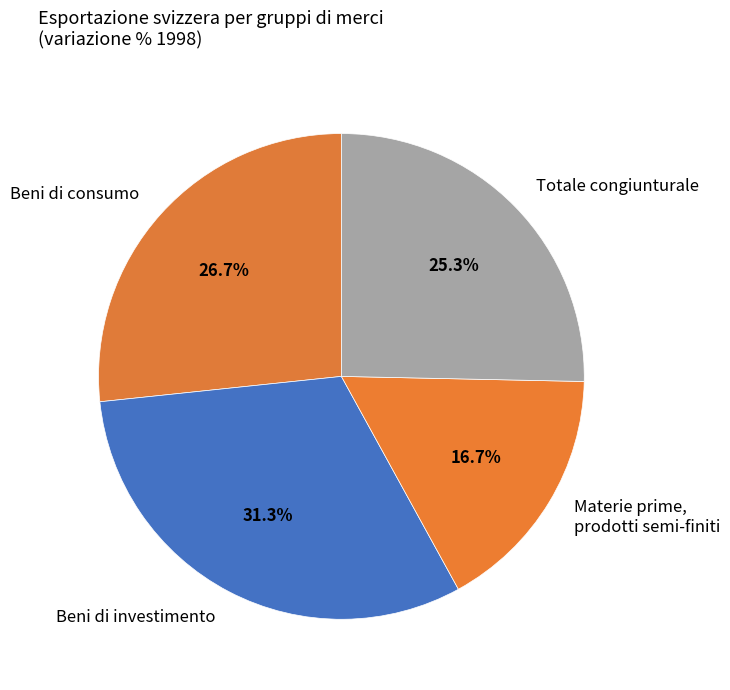

Which slice is the smallest?

Materie prime, prodotti semi-finiti